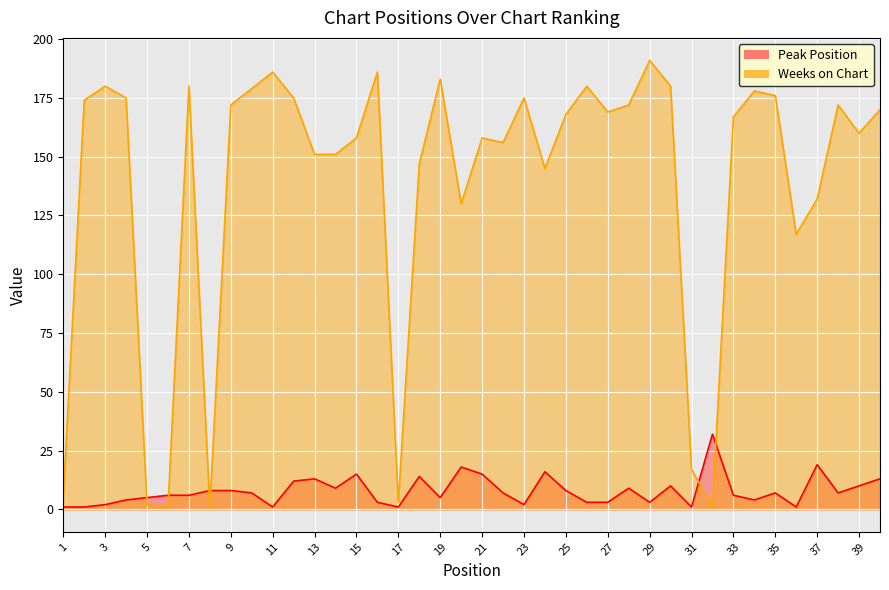

True or false: Peak Position has more than 2 interior local peaks.

True